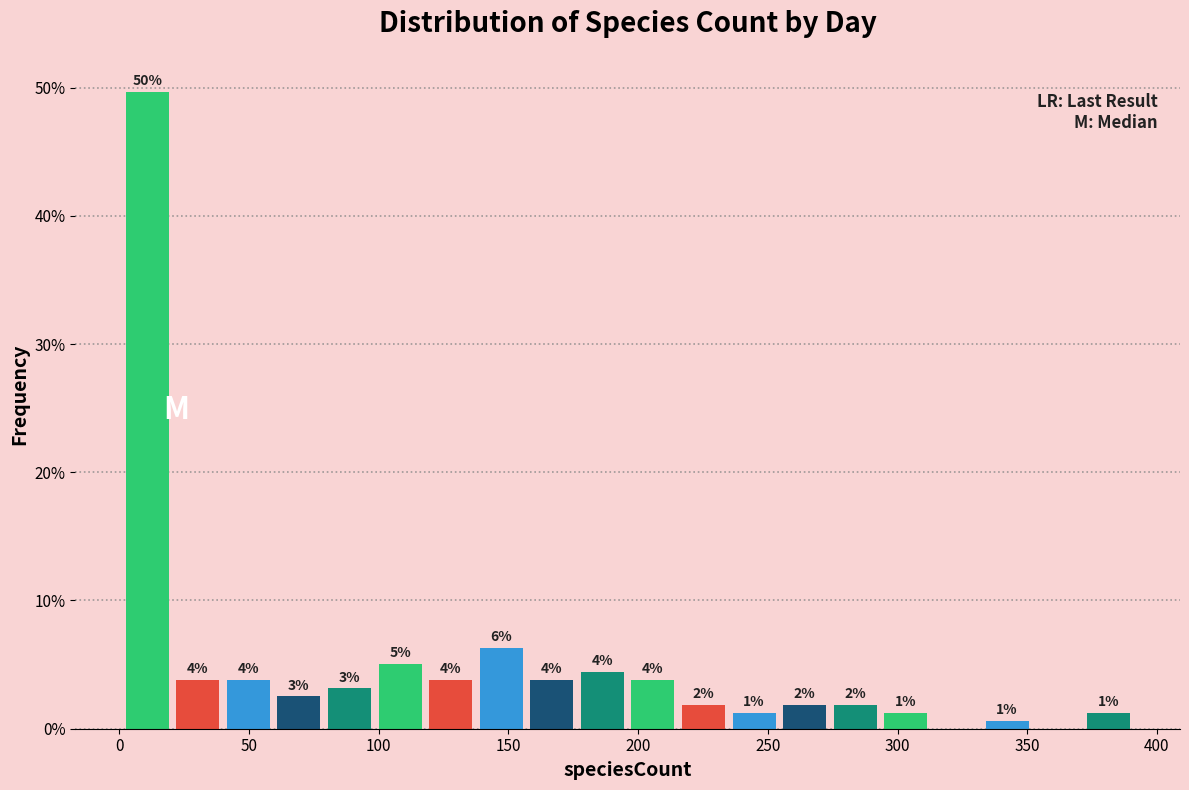

Read against the x-axis, roughly where is the centre of the tallest bar?

10